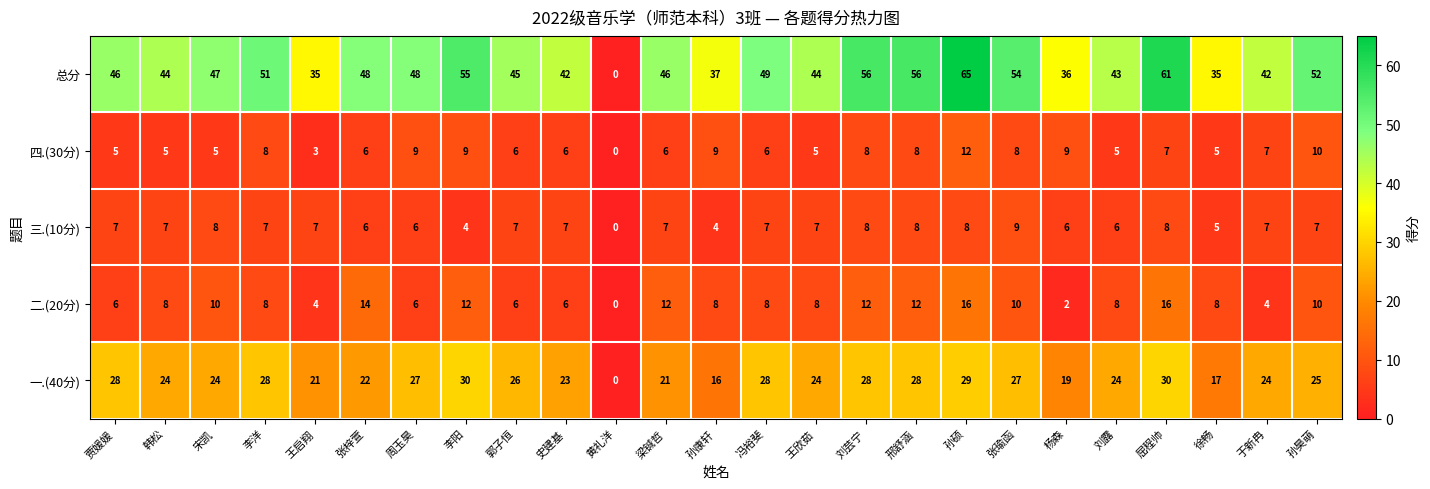

What value does the 四.(30分) series have at 刘芸宁?

8